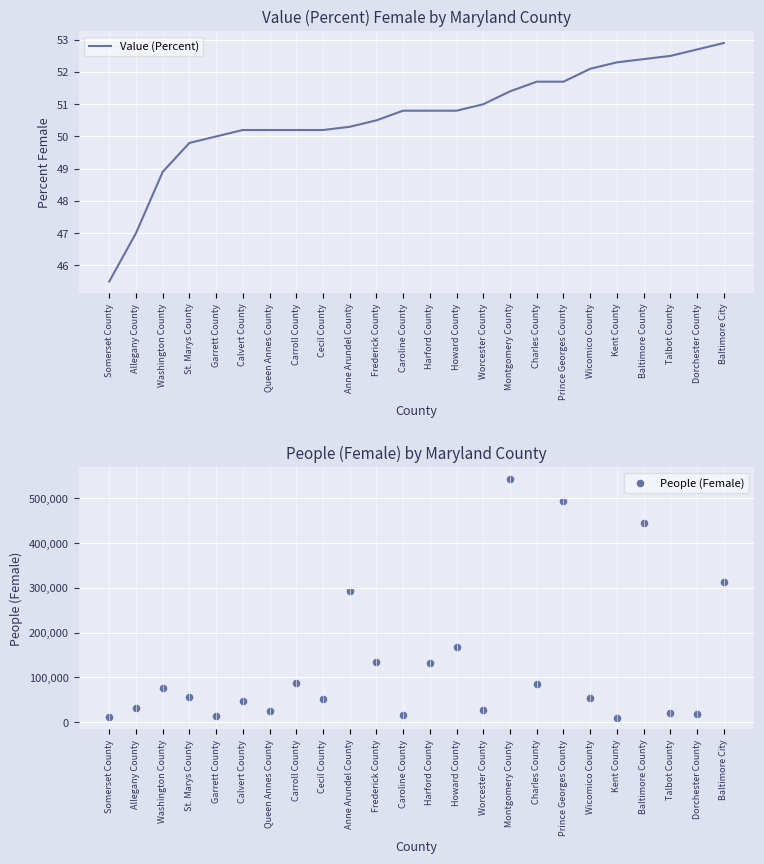

At which category is the sum across all series the highest?

Montgomery County